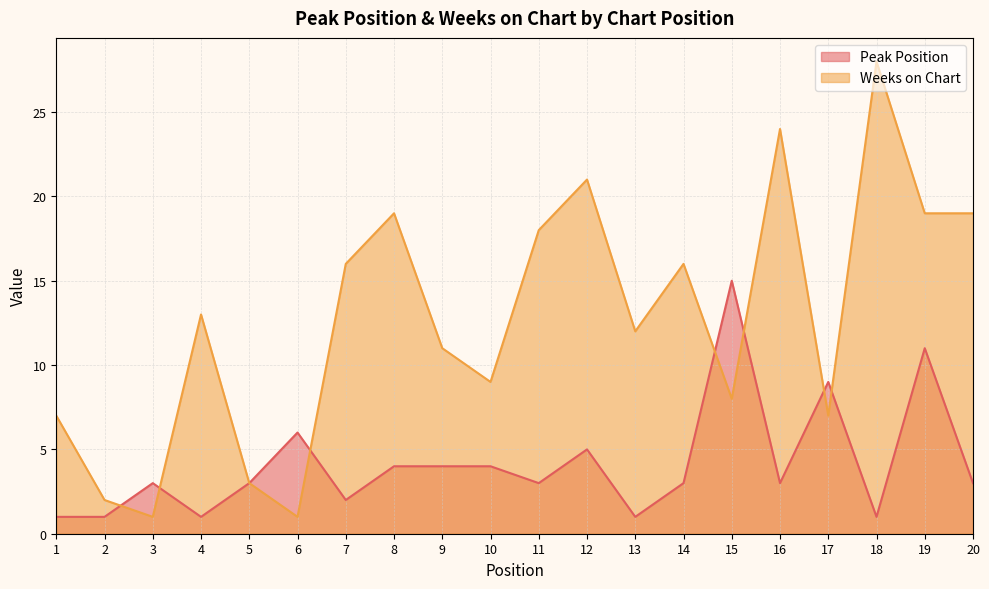

Reading left to right, what are all the values shown in this chart?

Peak Position: 1	1	3	1	3	6	2	4	4	4	3	5	1	3	15	3	9	1	11	3
Weeks on Chart: 7	2	1	13	3	1	16	19	11	9	18	21	12	16	8	24	7	28	19	19